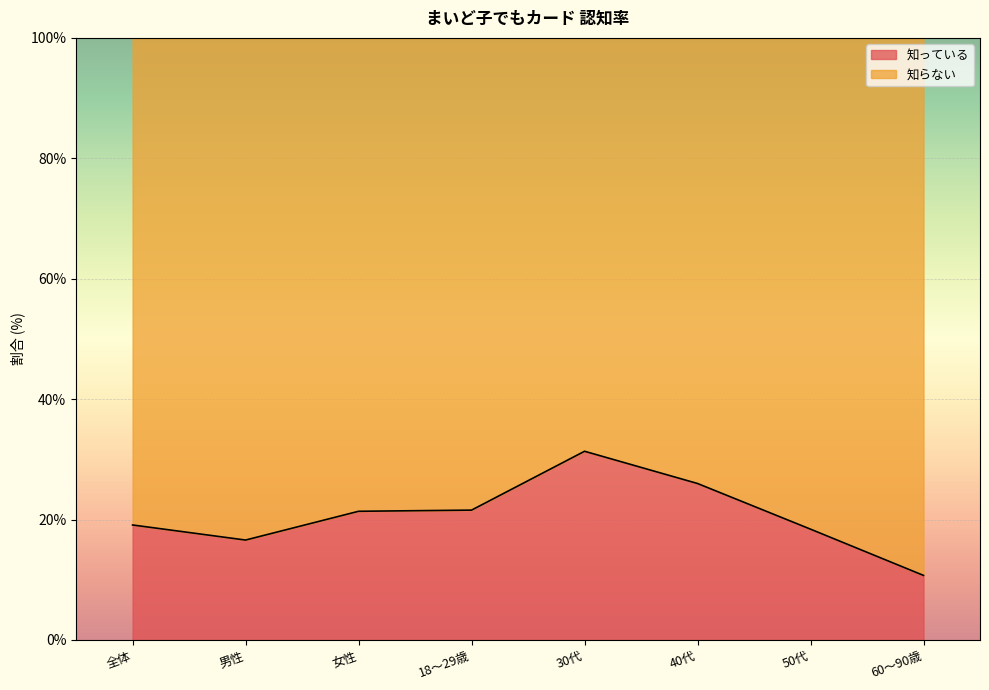

Does the chart display data point markers on the line(s)?

No